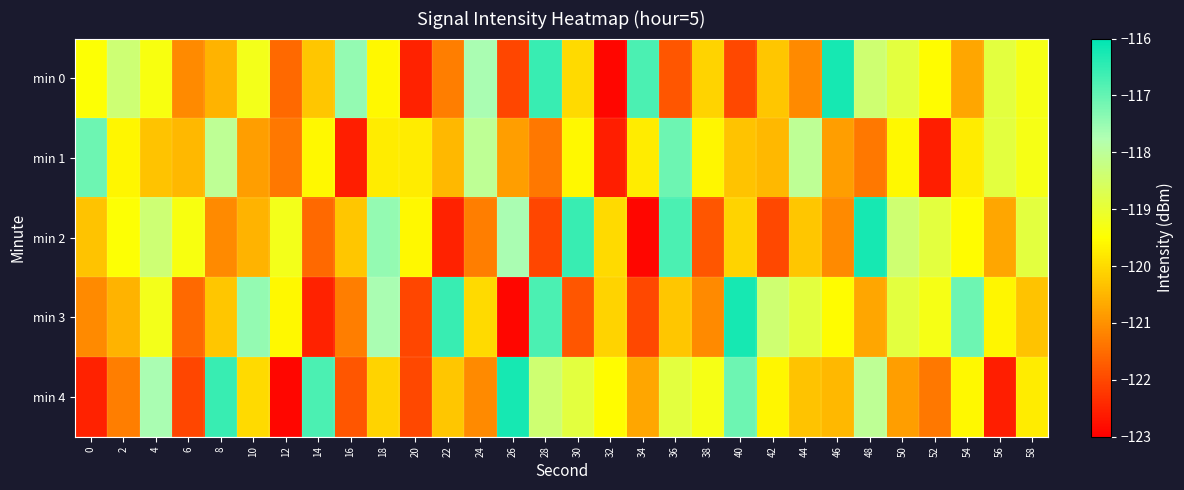

Reading left to right, what are all the values shown in this chart?

min 0: 0=-119.5	2=-118.4	4=-119.3	6=-121.1	8=-120.5	10=-119.2	12=-121.5	14=-120.3	16=-117.5	18=-119.6	20=-122.5	22=-121.3	24=-117.7	26=-122.0	28=-116.6	30=-120.0	32=-122.9	34=-116.7	36=-121.8	38=-120.1	40=-122.0	42=-120.3	44=-121.1	46=-116.2	48=-118.4	50=-118.9	52=-119.5	54=-120.7	56=-118.9	58=-119.3
min 1: 0=-117.1	2=-119.6	4=-120.3	6=-120.5	8=-118.0	10=-120.8	12=-121.4	14=-119.6	16=-122.6	18=-119.7	20=-119.7	22=-120.5	24=-118.0	26=-120.8	28=-121.4	30=-119.6	32=-122.6	34=-119.7	36=-117.1	38=-119.6	40=-120.3	42=-120.5	44=-118.0	46=-120.8	48=-121.4	50=-119.6	52=-122.6	54=-119.7	56=-118.9	58=-119.3
min 2: 0=-120.3	2=-119.5	4=-118.4	6=-119.3	8=-121.1	10=-120.5	12=-119.2	14=-121.5	16=-120.3	18=-117.5	20=-119.6	22=-122.5	24=-121.3	26=-117.7	28=-122.0	30=-116.6	32=-120.0	34=-122.9	36=-116.7	38=-121.8	40=-120.1	42=-122.0	44=-120.3	46=-121.1	48=-116.2	50=-118.4	52=-118.9	54=-119.5	56=-120.7	58=-118.9
min 3: 0=-121.1	2=-120.5	4=-119.2	6=-121.5	8=-120.3	10=-117.5	12=-119.6	14=-122.5	16=-121.3	18=-117.7	20=-122.0	22=-116.6	24=-120.0	26=-122.9	28=-116.7	30=-121.8	32=-120.1	34=-122.0	36=-120.3	38=-121.1	40=-116.2	42=-118.4	44=-118.9	46=-119.5	48=-120.7	50=-118.9	52=-119.3	54=-117.1	56=-119.6	58=-120.3
min 4: 0=-122.5	2=-121.3	4=-117.7	6=-122.0	8=-116.6	10=-120.0	12=-122.9	14=-116.7	16=-121.8	18=-120.1	20=-122.0	22=-120.3	24=-121.1	26=-116.2	28=-118.4	30=-118.9	32=-119.5	34=-120.7	36=-118.9	38=-119.3	40=-117.1	42=-119.6	44=-120.3	46=-120.5	48=-118.0	50=-120.8	52=-121.4	54=-119.6	56=-122.6	58=-119.7